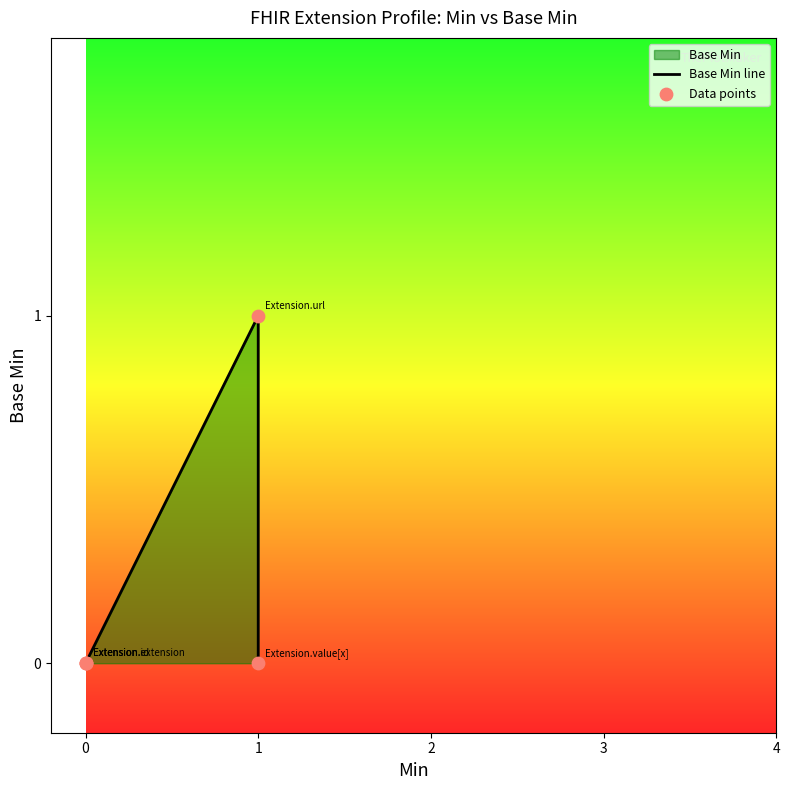

Is the value of Data points at 0 greater than the value of Base Min line at 1?

No